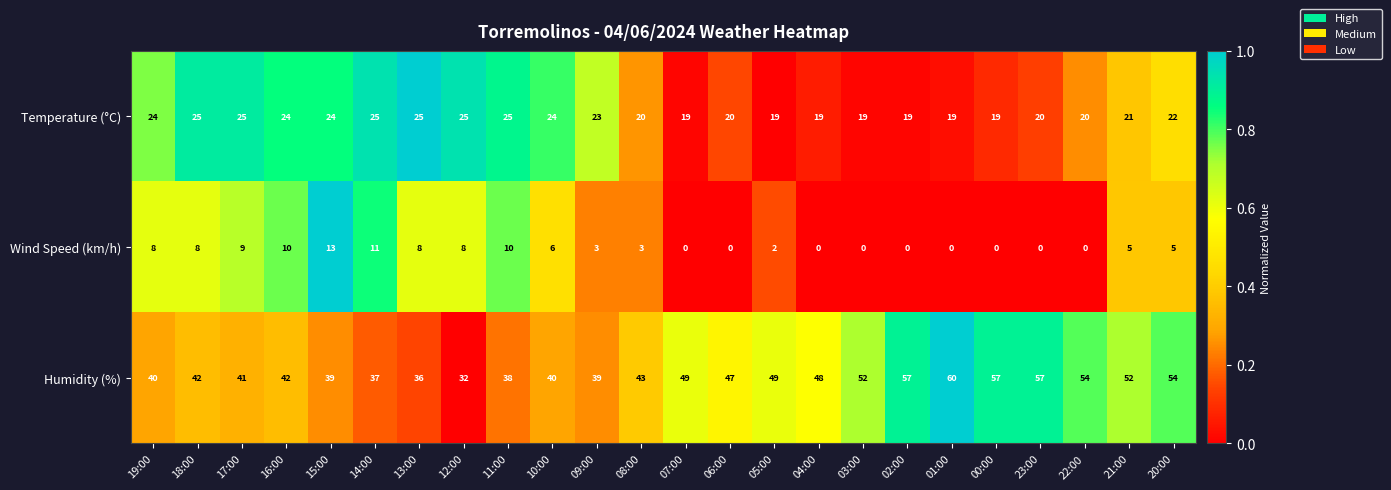

Rank the series by their average value, from highest to lowest.

Humidity (%), Temperature (°C), Wind Speed (km/h)